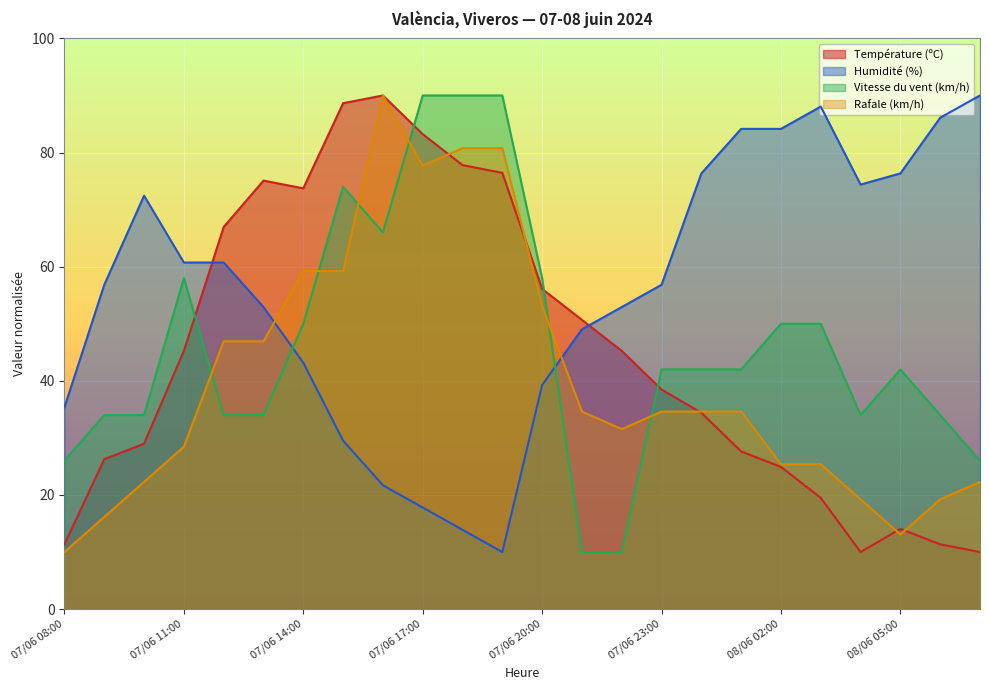

What is the smallest value displayed?

10.0